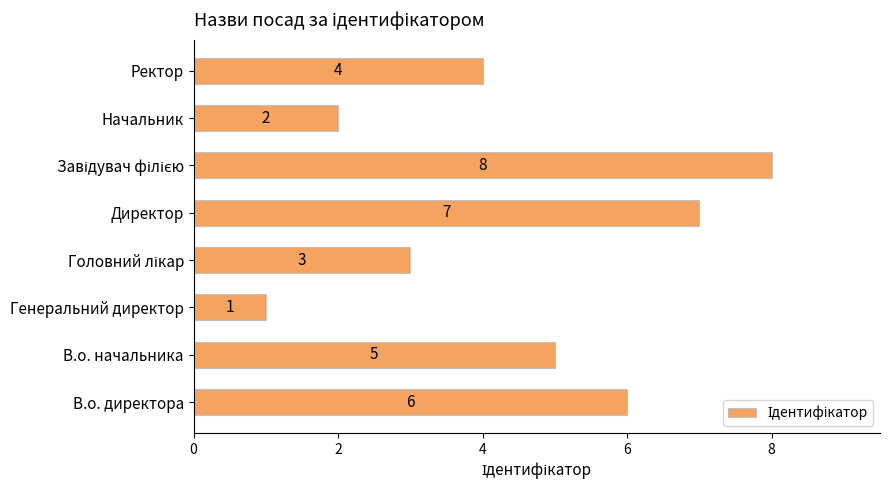

Approximately how many times larger is the value at Начальник compared to Ректор?

0.5